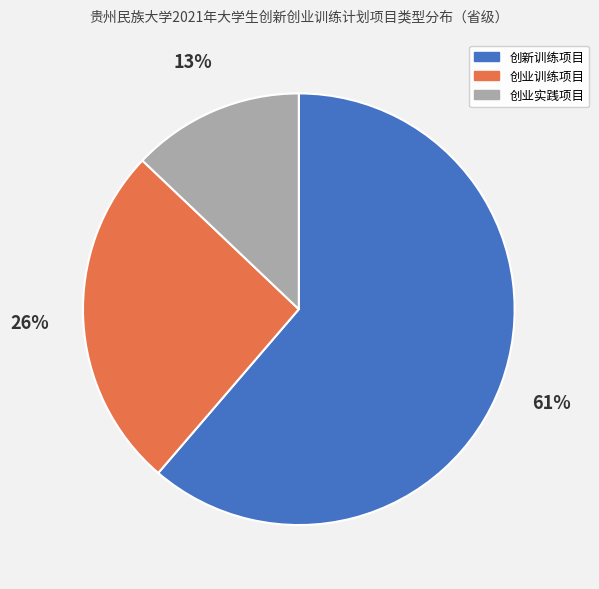

Rank the categories by value from lowest to highest.

创业实践项目, 创业训练项目, 创新训练项目